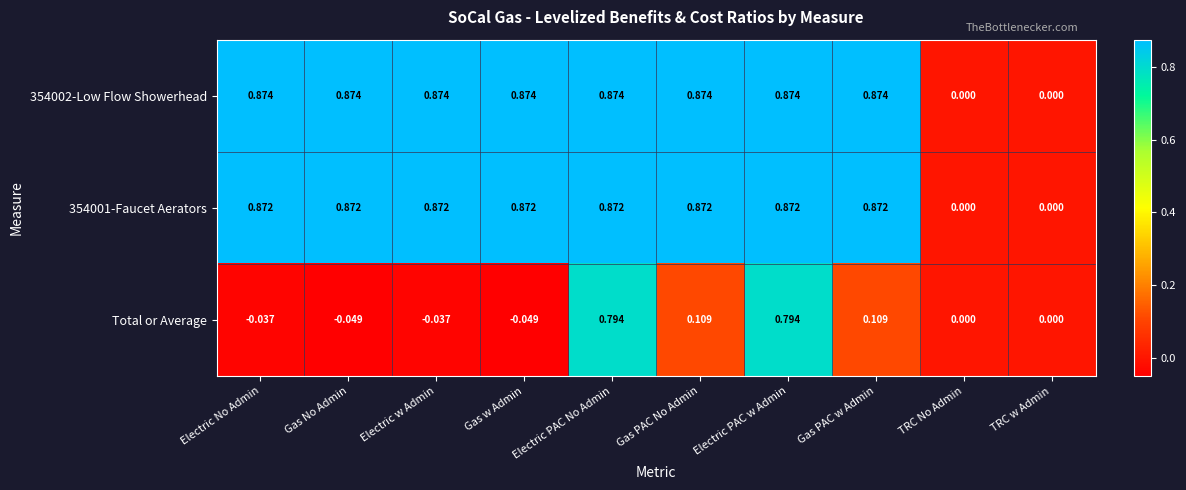

What is the difference between the highest and lowest values at Gas PAC No Admin?

0.8